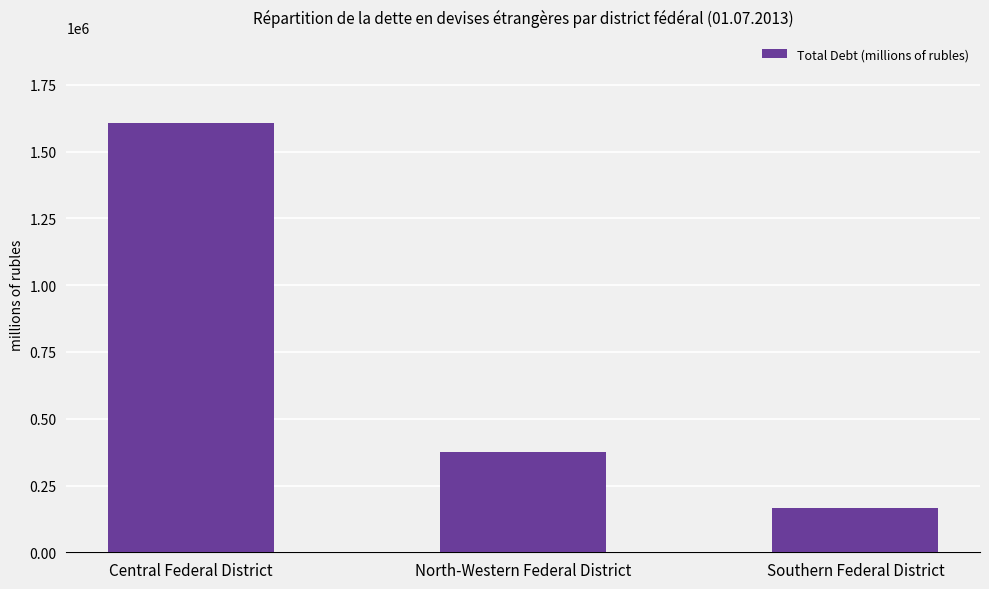

The value at Central Federal District is 1608006. True or false?

True